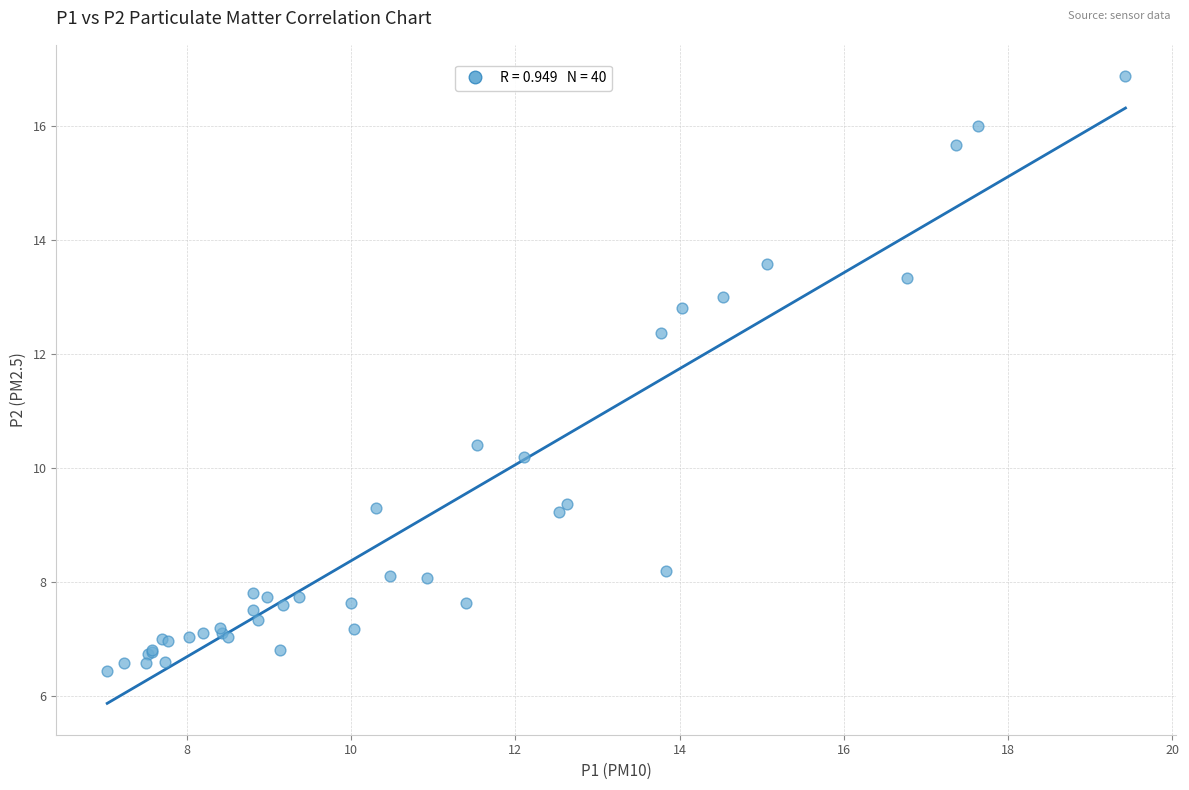

What Y value in the scatter plot is closest to 11?

10.4